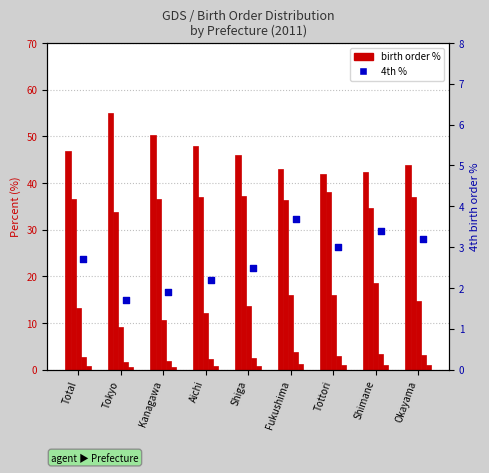

Is the value of 2nd at Shimane greater than the value of 5th and over at Okayama?

Yes